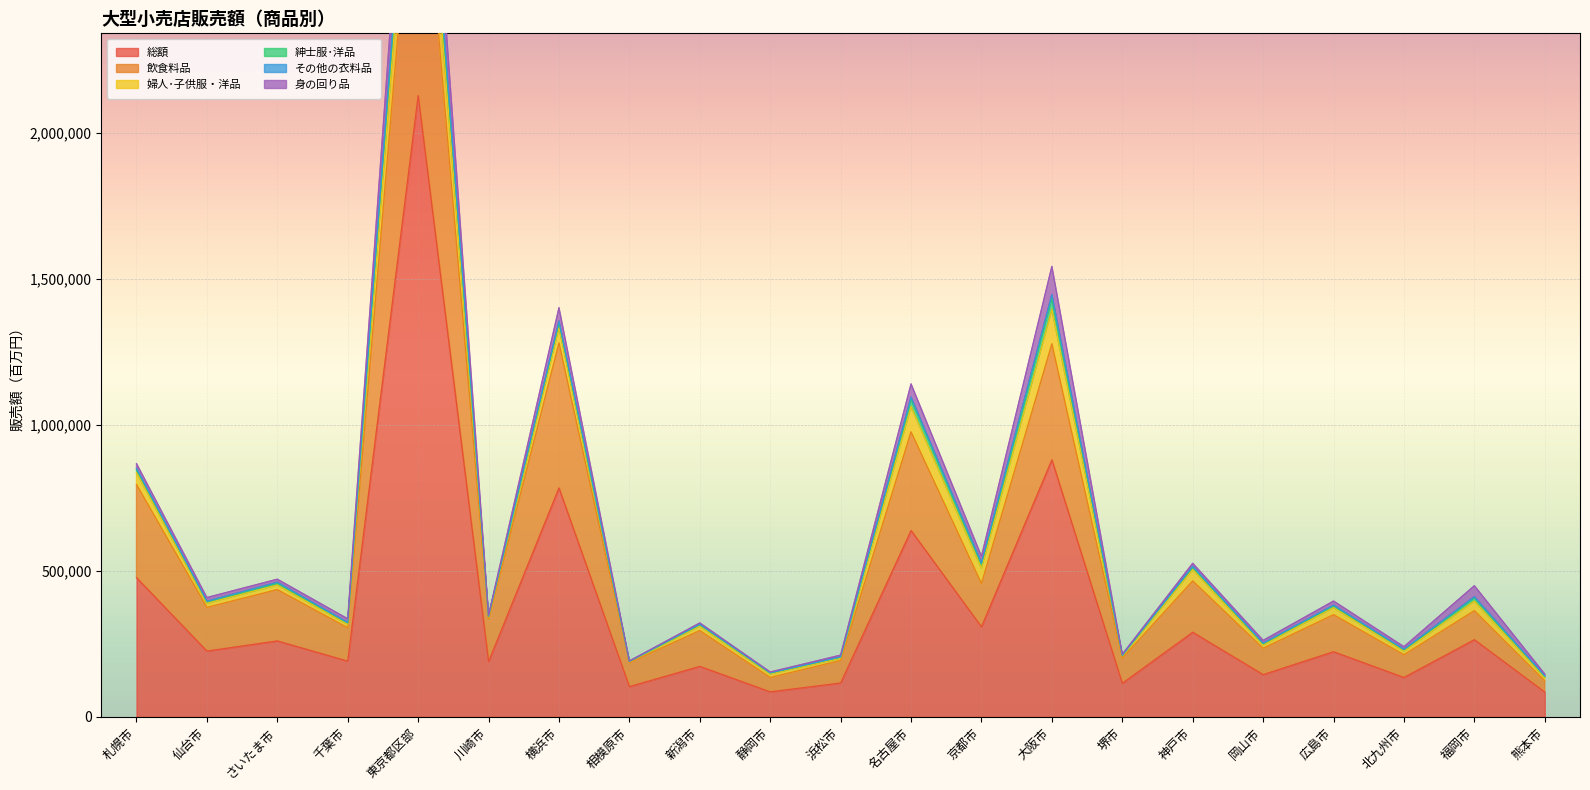

Between which two adjacent categories do 身の回り品 and 紳士服･洋品 first intersect?

横浜市 and 相模原市